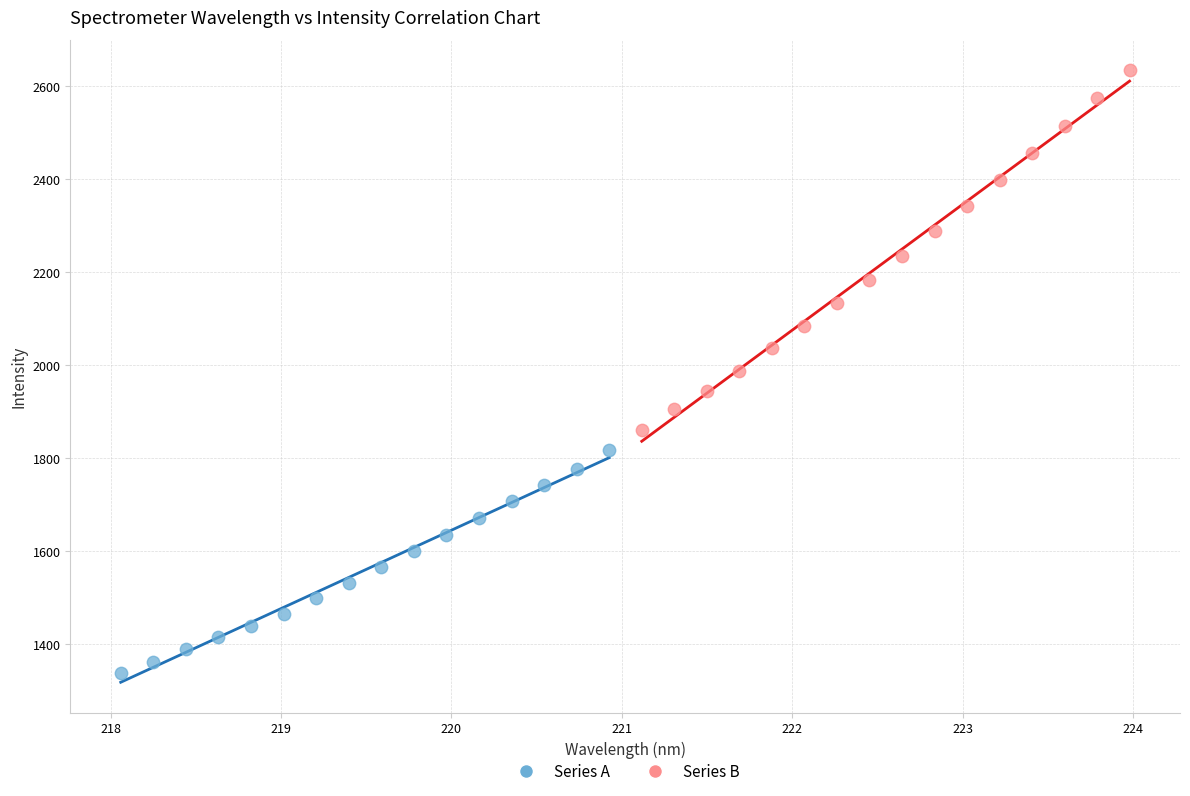

Which series reaches the maximum Y coordinate?

Series B